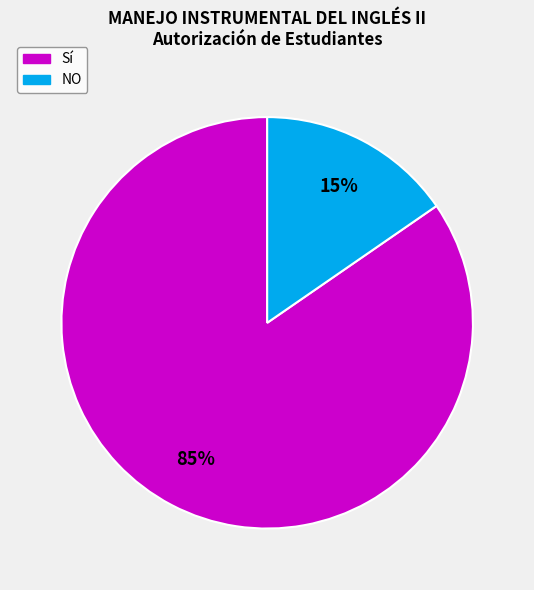

Is the sum of NO and Sí greater than half?

Yes